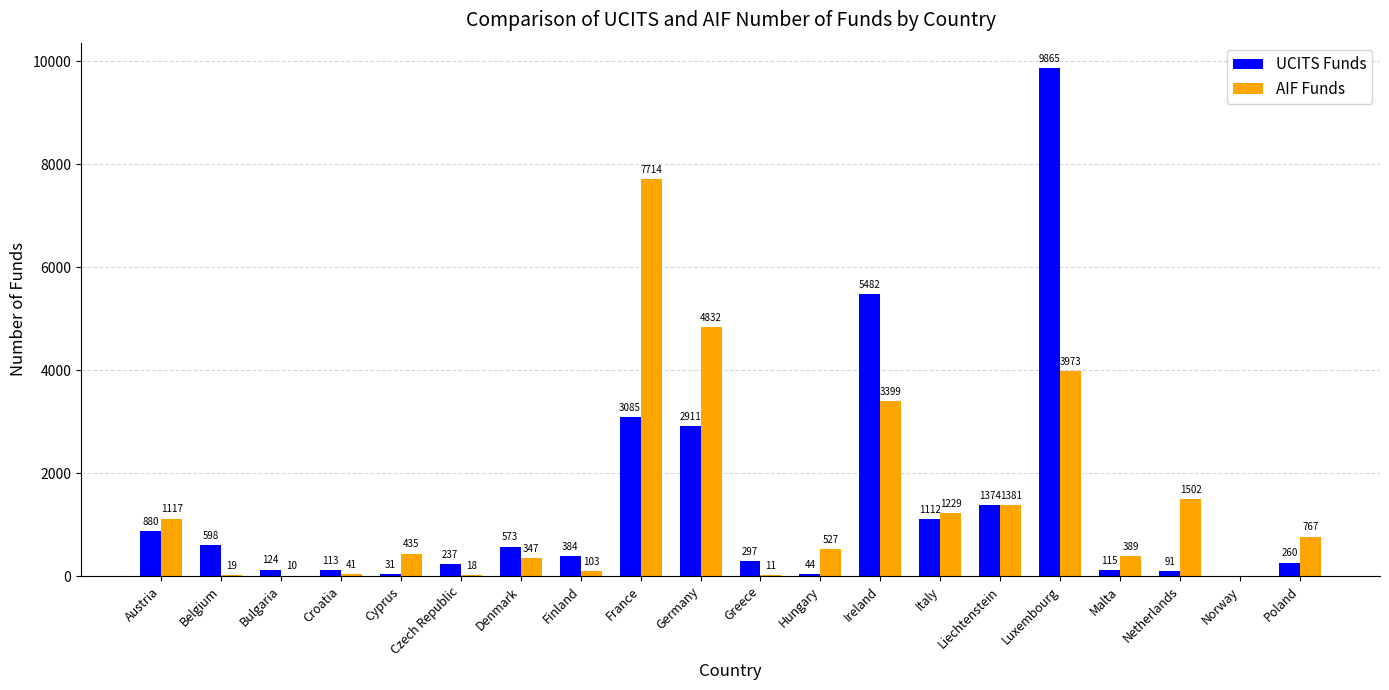

Between Denmark and Ireland, which series saw the biggest shift?

UCITS Funds